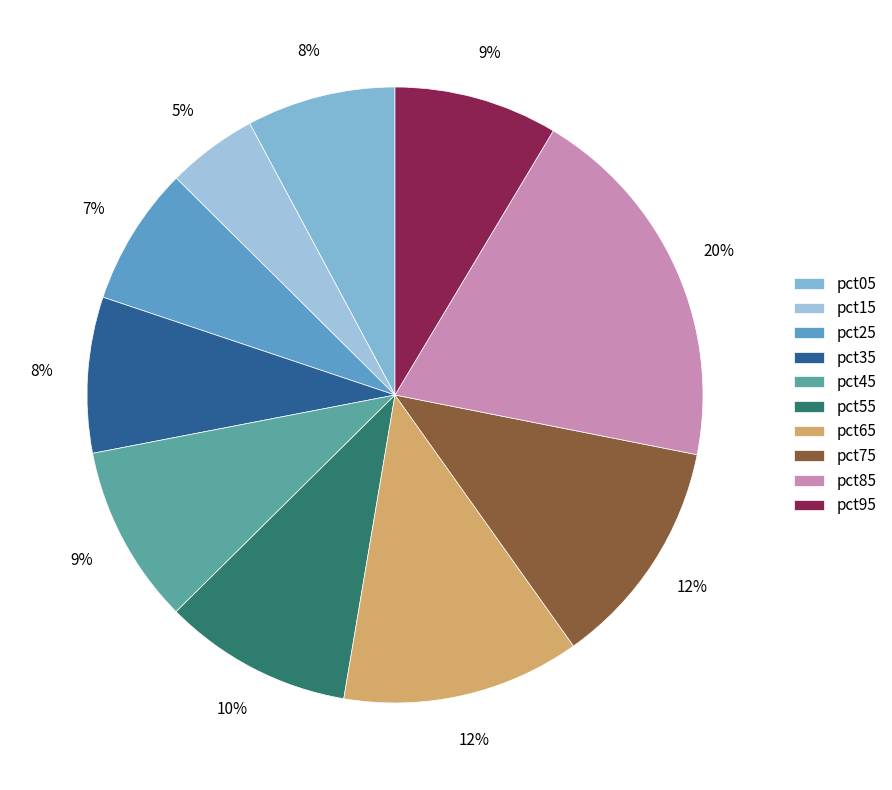

How many slices are in this pie chart?

10